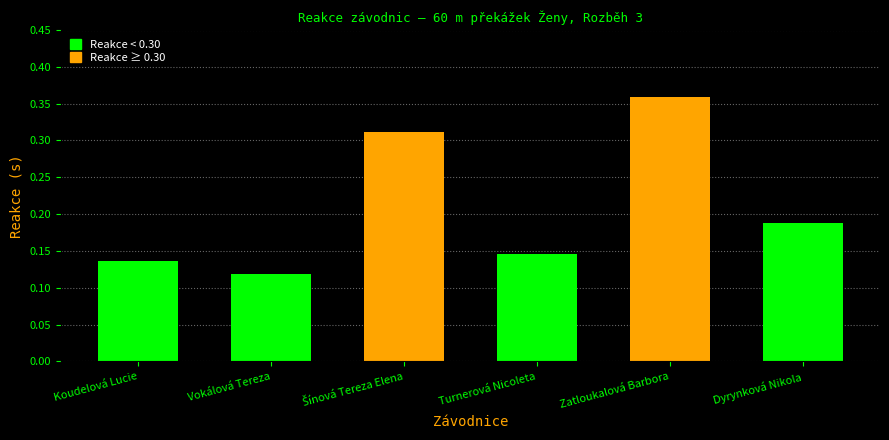

How many values are between 0 and 1?

6